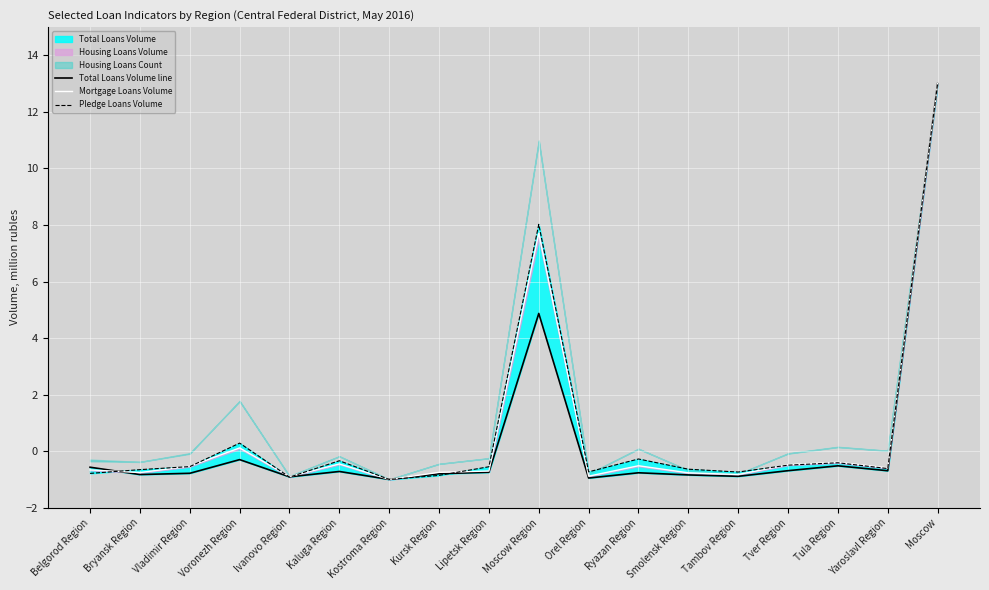

What is the total value across all series at Kostroma Region?

-3.0